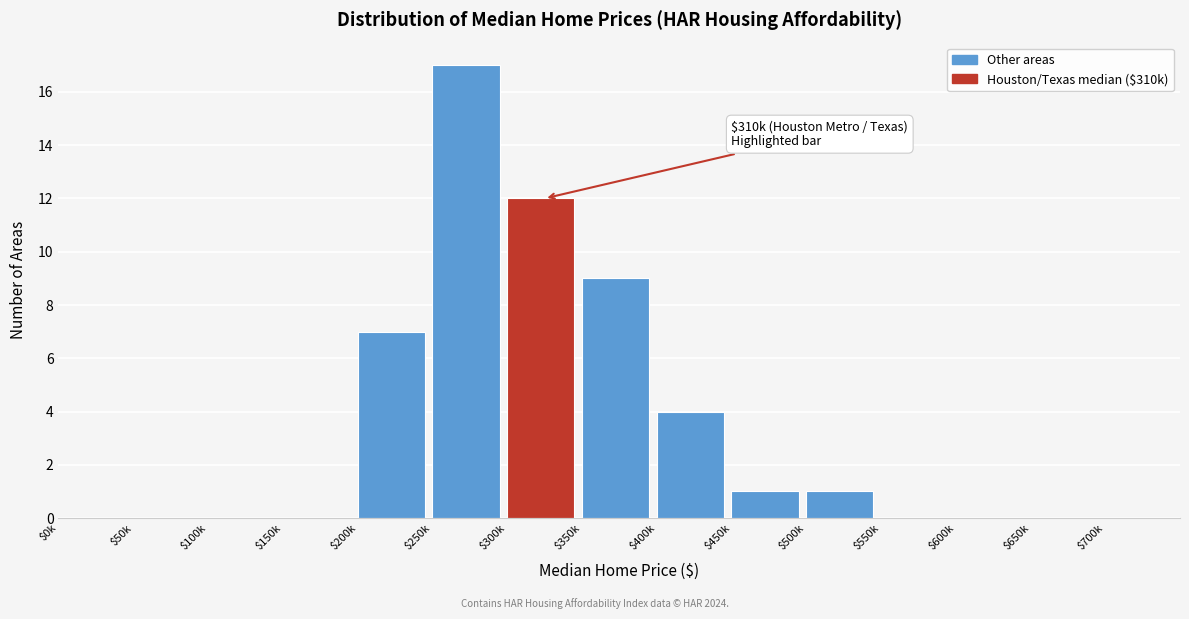

What is the greatest value displayed?

17